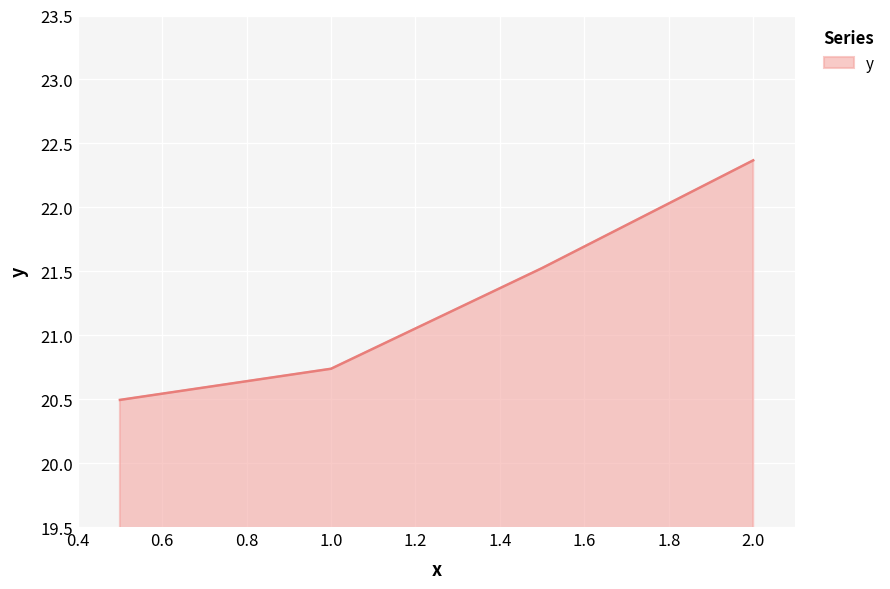

How many distinct data groups are displayed?

1